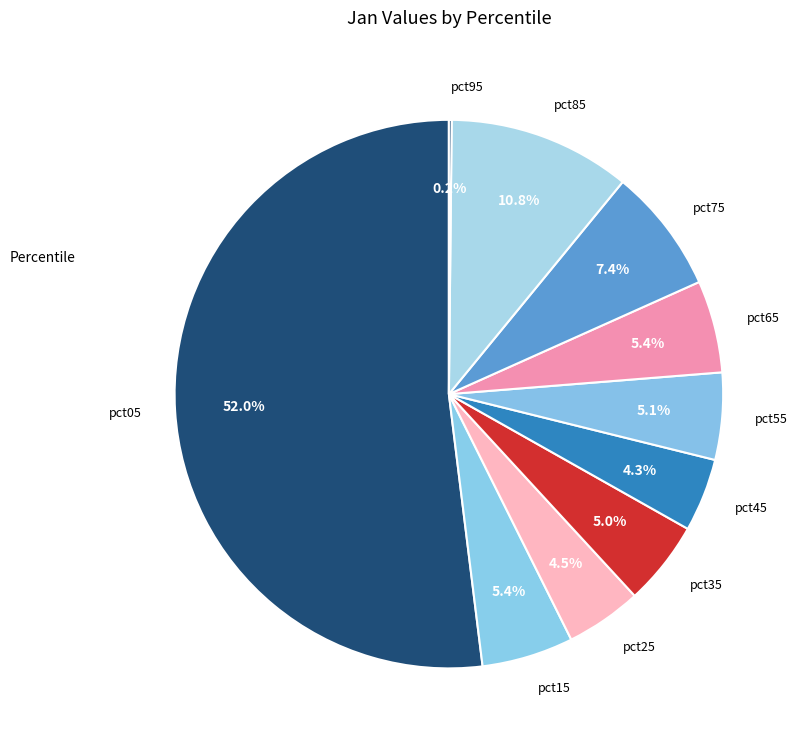

Which slice represents more than half of the pie?

pct05